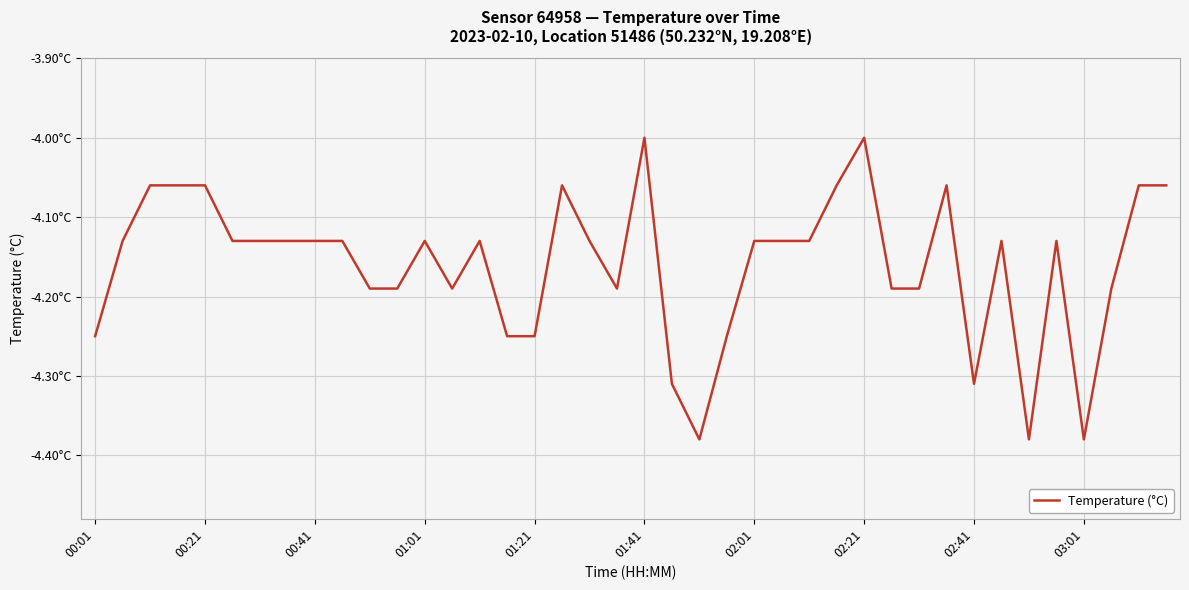

Is this an area chart (filled region under the line)?

No